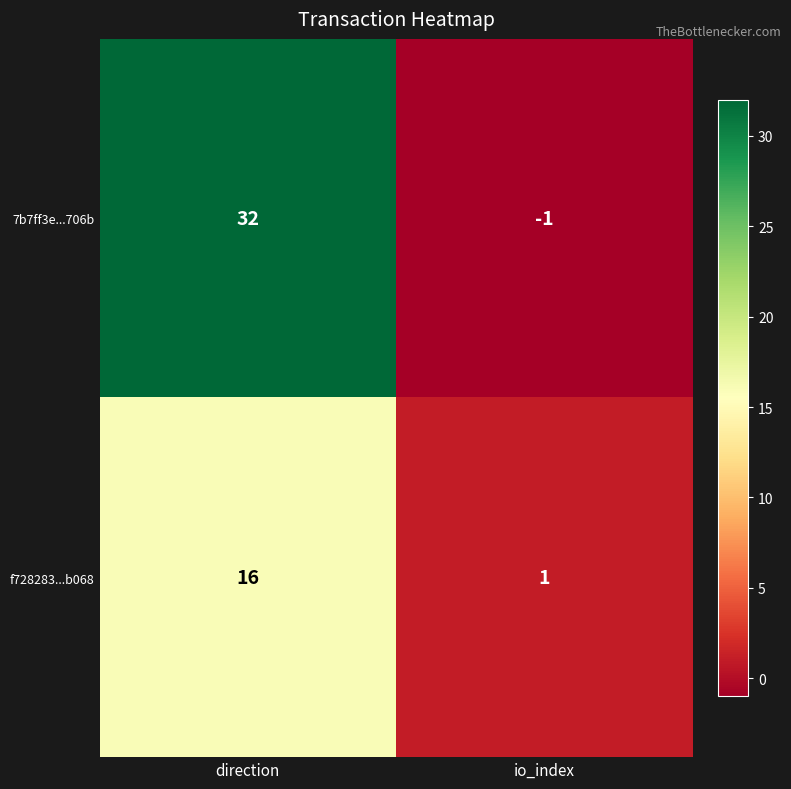

How many categories are shown in the chart?

2